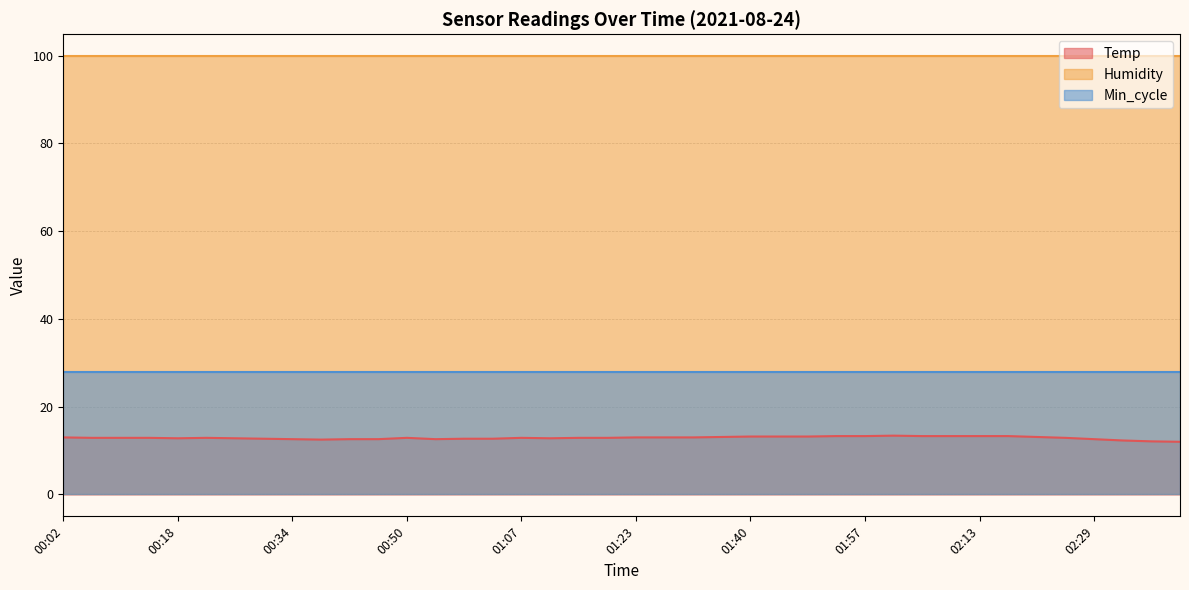

What is the average value of the Humidity series?

99.9